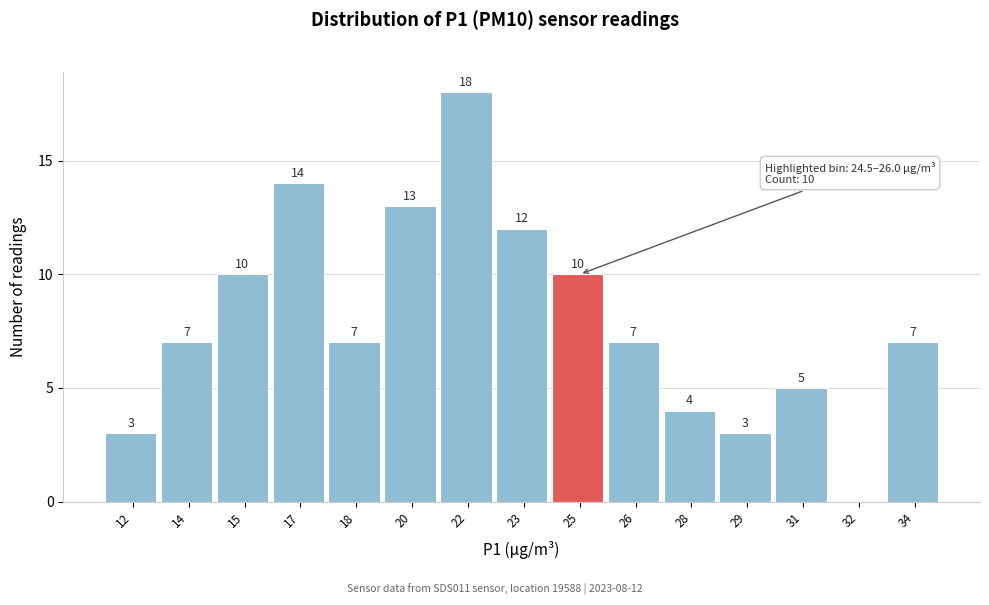

Reading right to left, list all the values displayed in this chart.

34=7	32=0	31=5	29=3	28=4	26=7	25=10	23=12	22=18	20=13	18=7	17=14	15=10	14=7	12=3